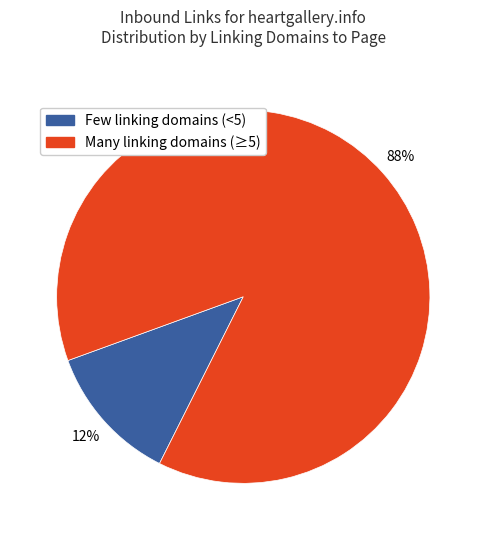

To the nearest percent, what is the difference between the largest and smallest slice percentages?

76%